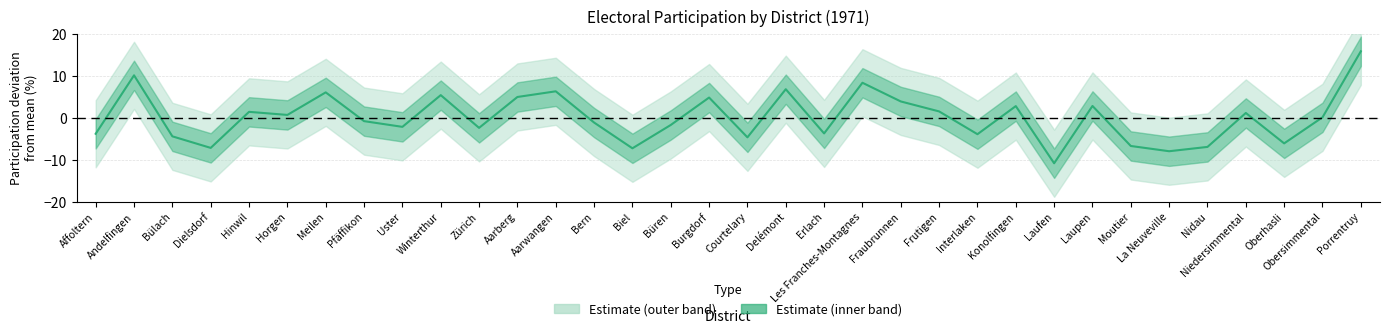

Approximately how many times larger is the value at Konolfingen compared to Les Franches-Montagnes?

0.3